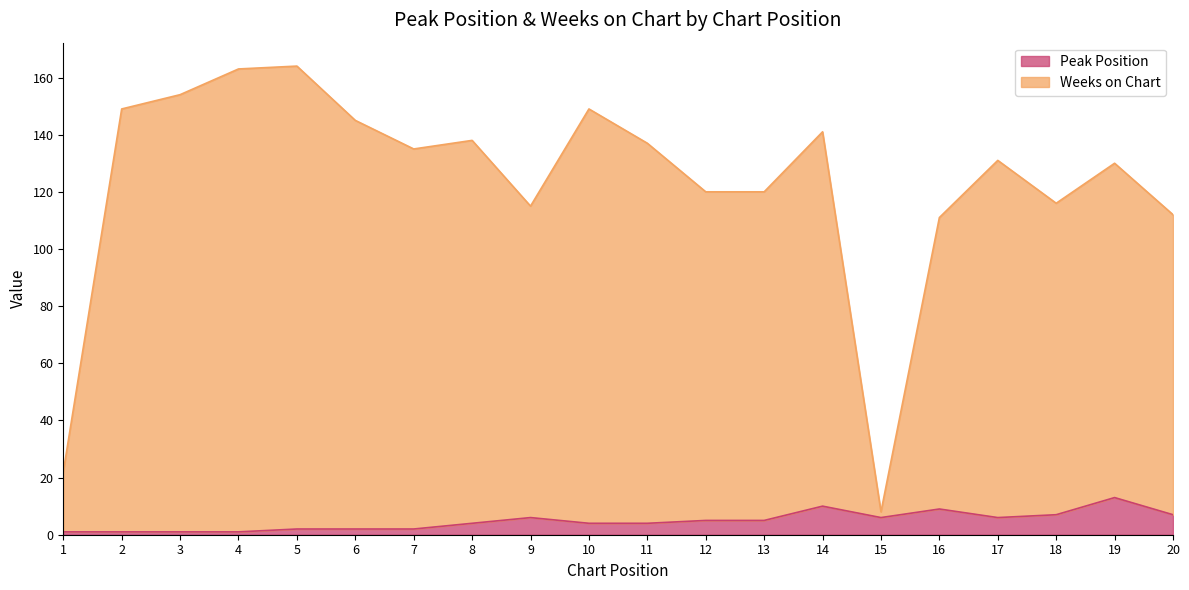

At which category does Peak Position reach its first local valley?

15